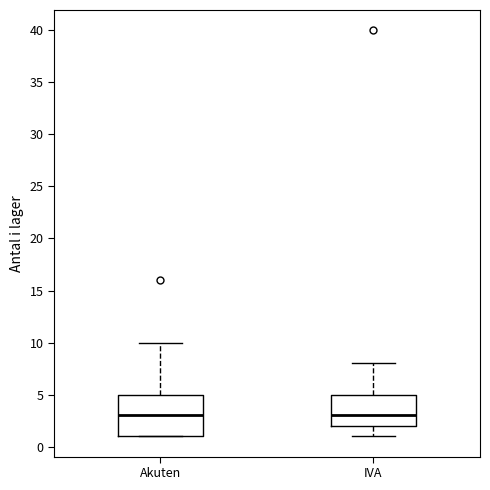

Where does the lower whisker of the box for IVA end on the y-axis? The values are not printed on the chart, so give them approximately, as read against the axis.

1